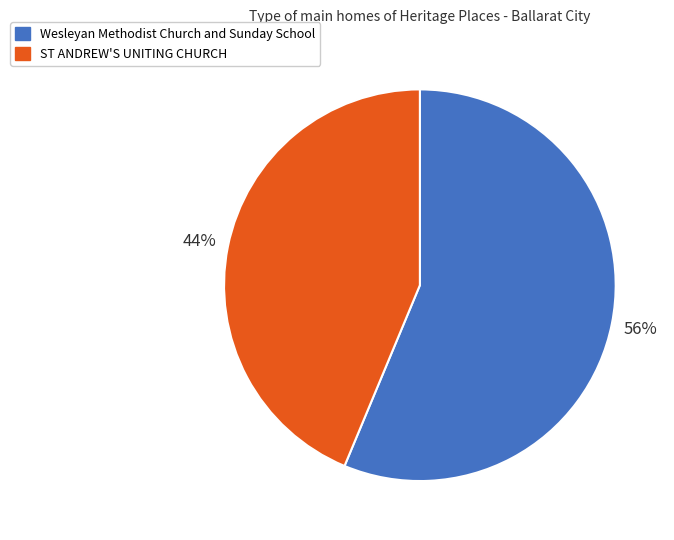

Rank the categories by value from lowest to highest.

ST ANDREW'S UNITING CHURCH, Wesleyan Methodist Church and Sunday School